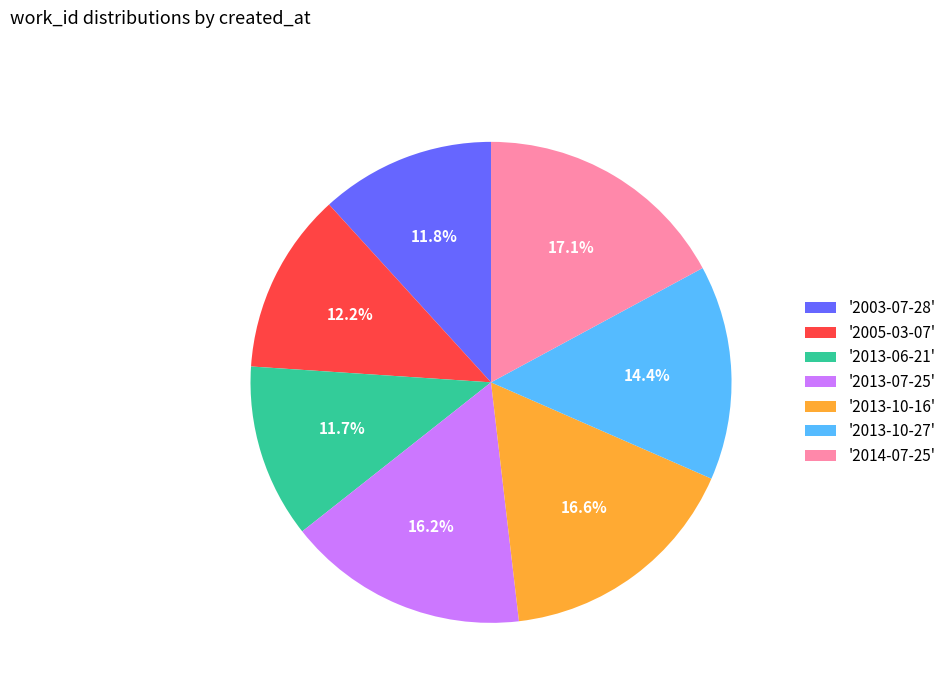

What is the largest slice in the pie chart?

'2014-07-25'